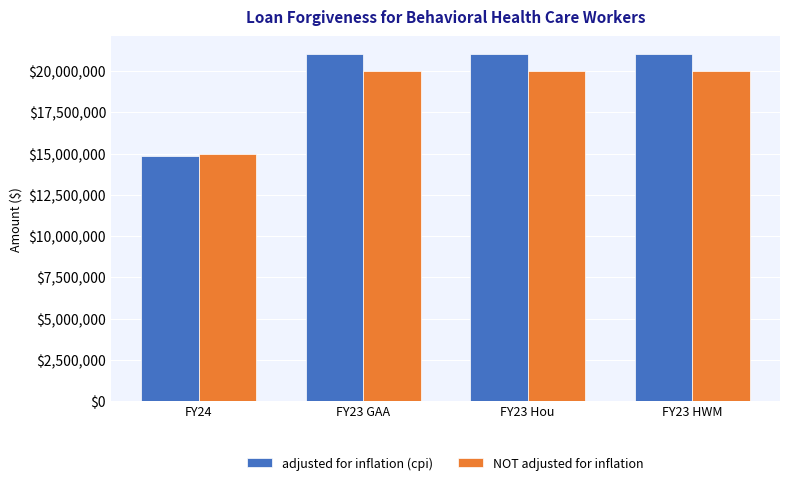

What is the sum of all NOT adjusted for inflation values?

75000000